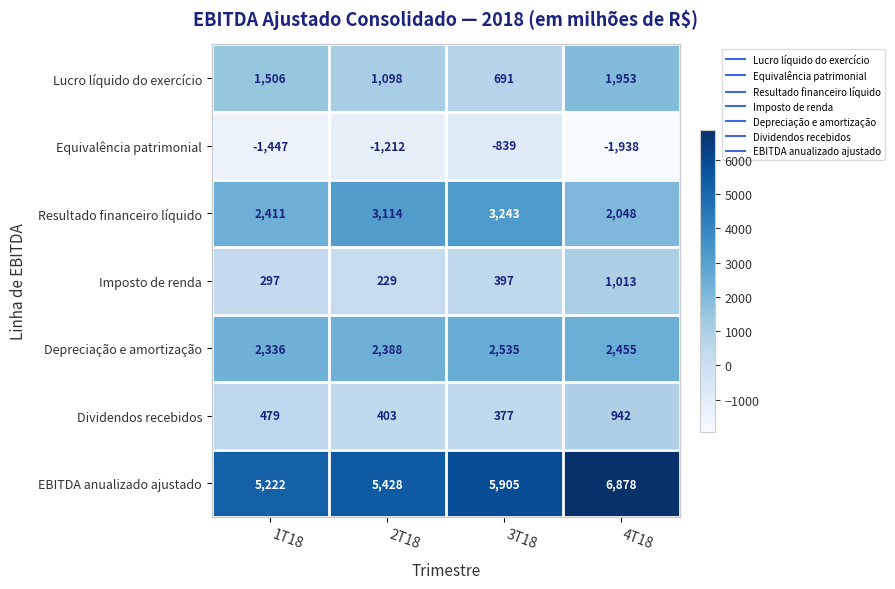

What is the minimum value shown in the chart?

-1938